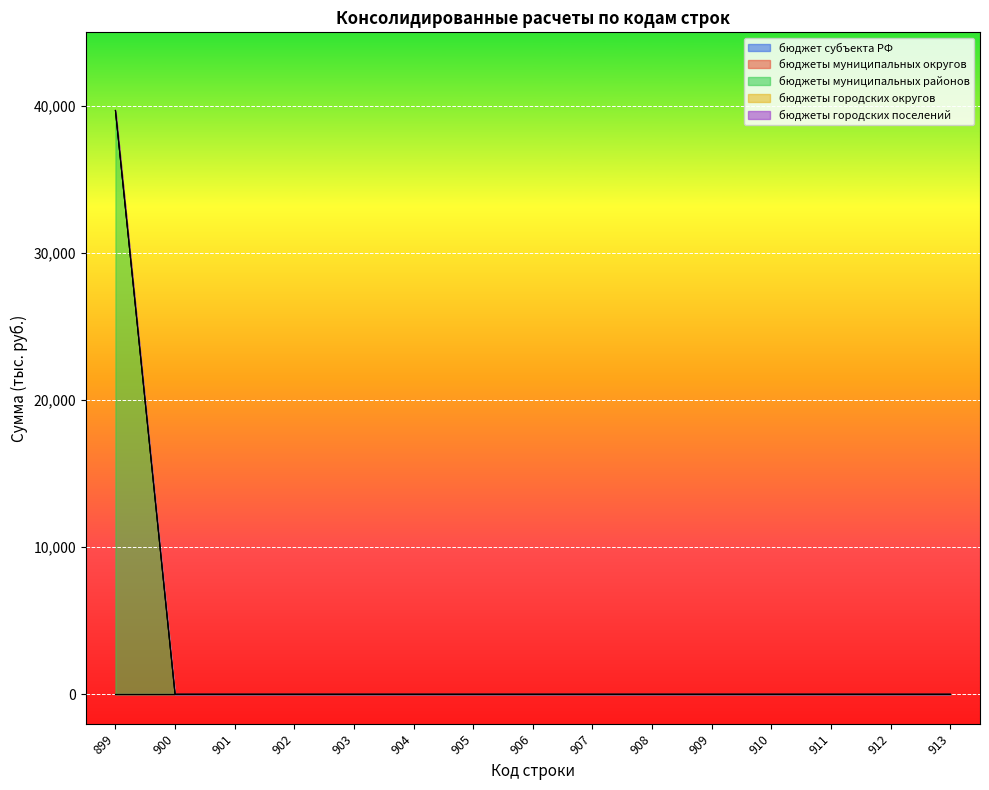

What are all the series names shown in the legend?

бюджет субъекта РФ, бюджеты муниципальных округов, бюджеты муниципальных районов, бюджеты городских округов, бюджеты городских поселений